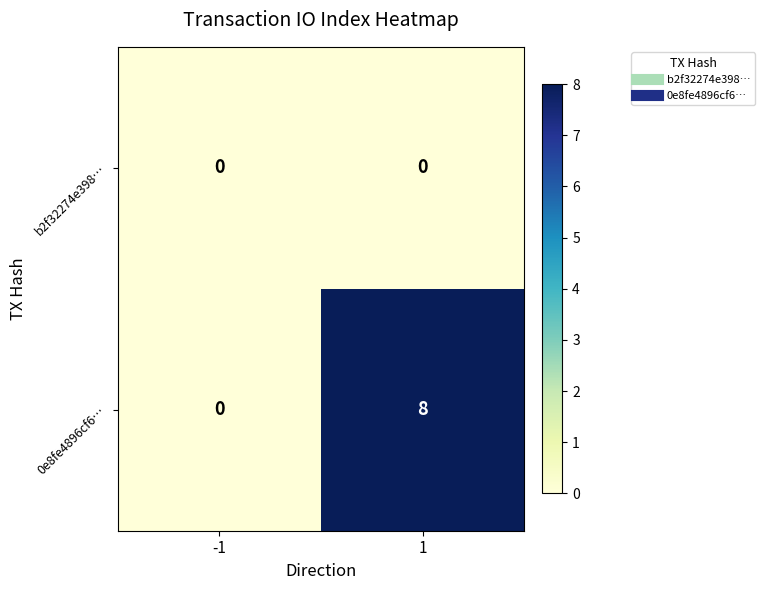

At which category is the sum across all series the highest?

1